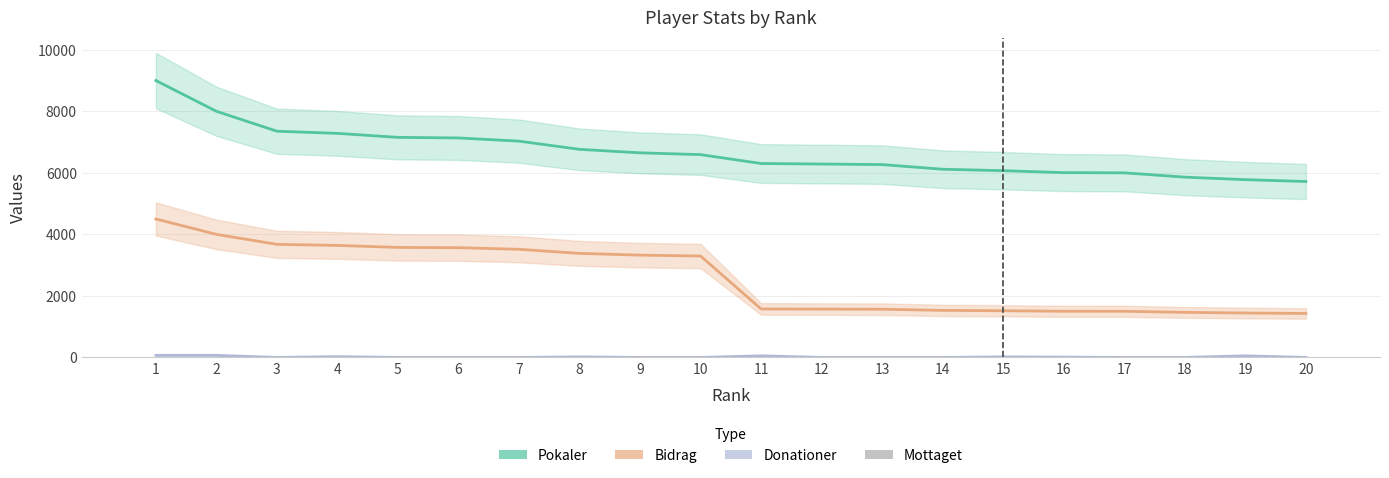

Is it true that Bidrag equals 2158 at 6?

False